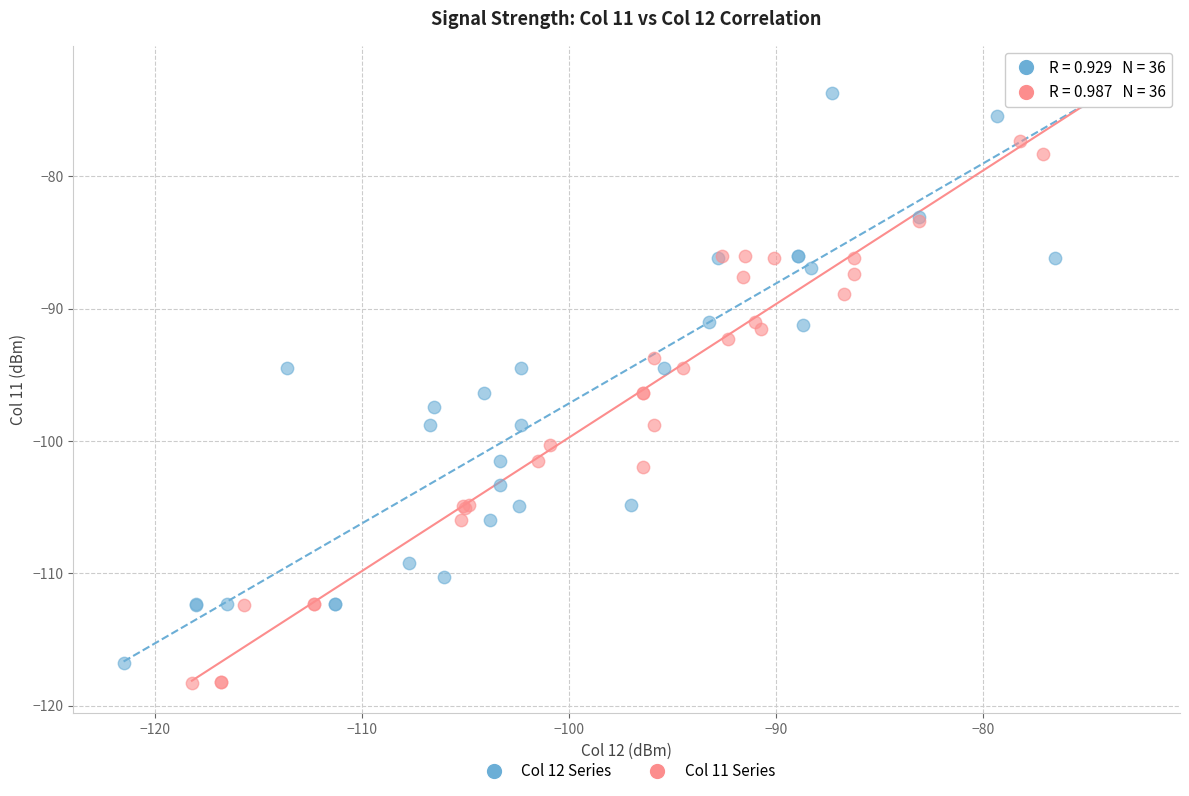

Which series has the widest spread of Y values?

Col 11 Series